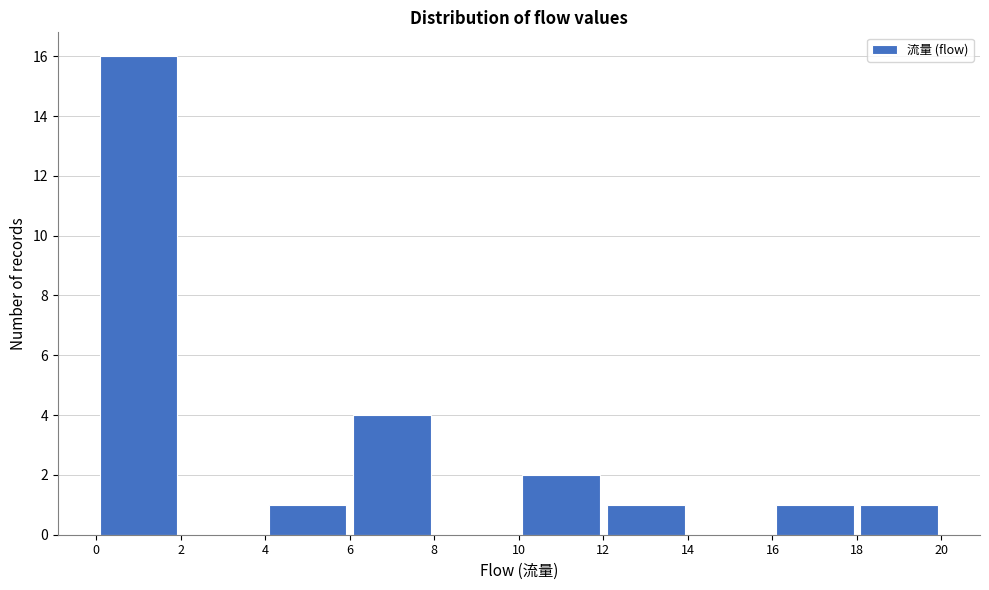

Reading left to right, transcribe this chart: for each bar, give the range it covers on the x-axis and its height. The values are not printed on the chart, so give them approximately, as read against the axis.

0 to 2: 16
2 to 4: 0
4 to 6: 1
6 to 8: 4
8 to 10: 0
10 to 12: 2
12 to 14: 1
14 to 16: 0
16 to 18: 1
18 to 20: 1